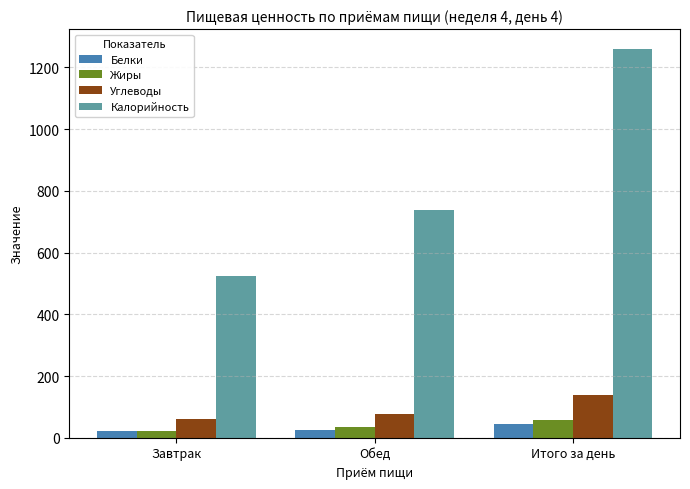

Is the value of Калорийность at Обед greater than the value of Жиры at Завтрак?

Yes